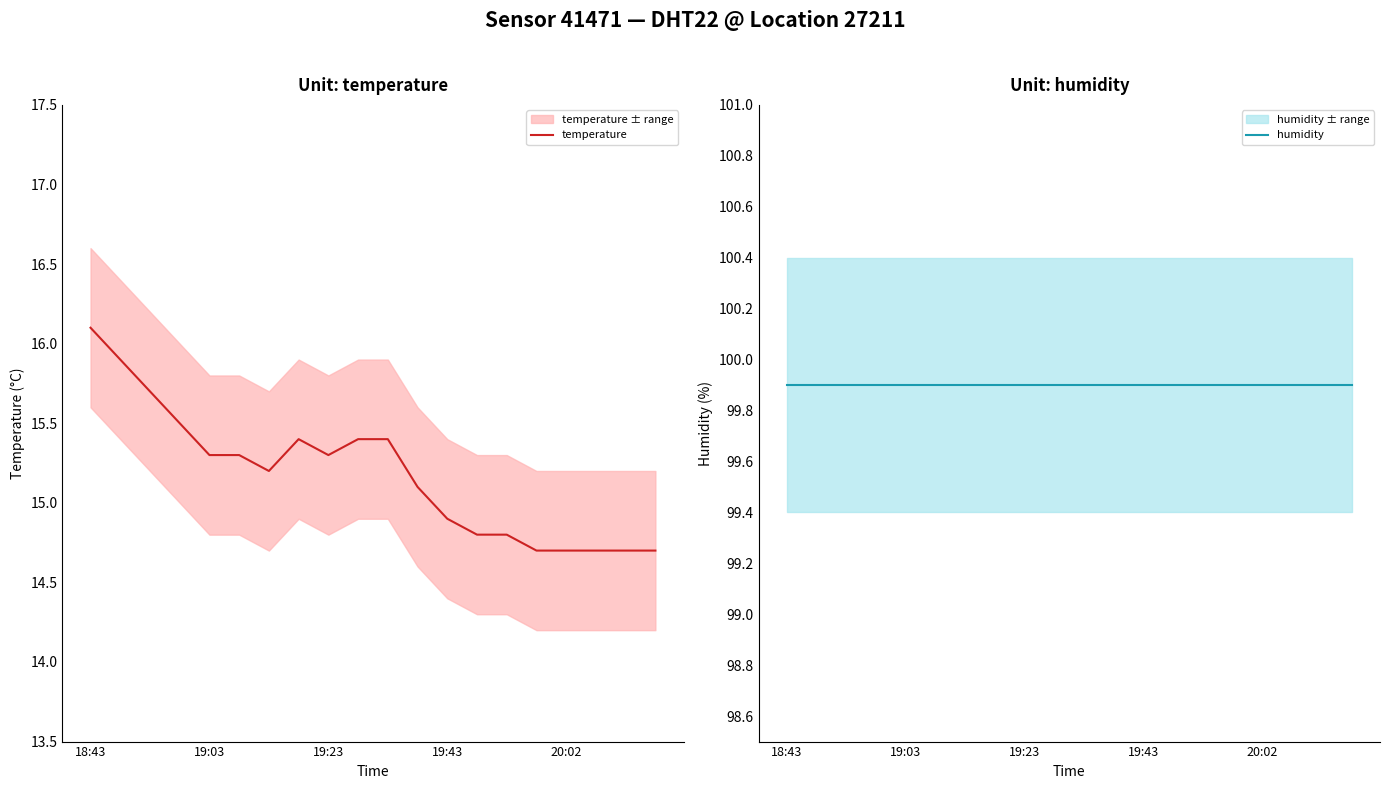

Reading left to right, list all the values displayed in this chart.

temperature: 16.1	15.9	15.7	15.5	15.3	15.3	15.2	15.4	15.3	15.4	15.4	15.1	14.9	14.8	14.8	14.7	14.7	14.7	14.7	14.7
humidity: 99.9	99.9	99.9	99.9	99.9	99.9	99.9	99.9	99.9	99.9	99.9	99.9	99.9	99.9	99.9	99.9	99.9	99.9	99.9	99.9